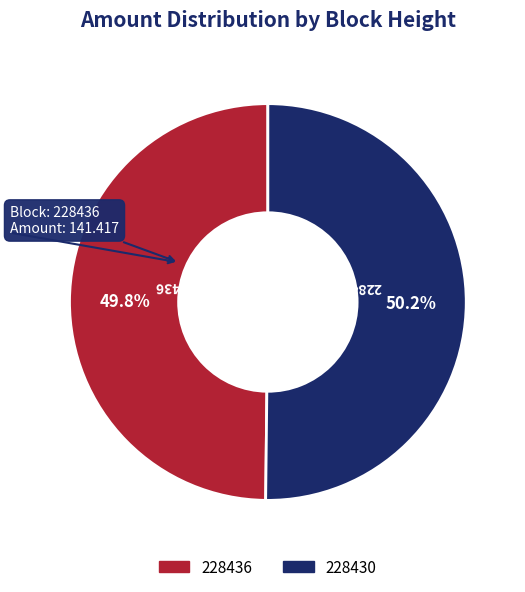

Do 228436 and 228430 together represent more than half of the pie?

Yes